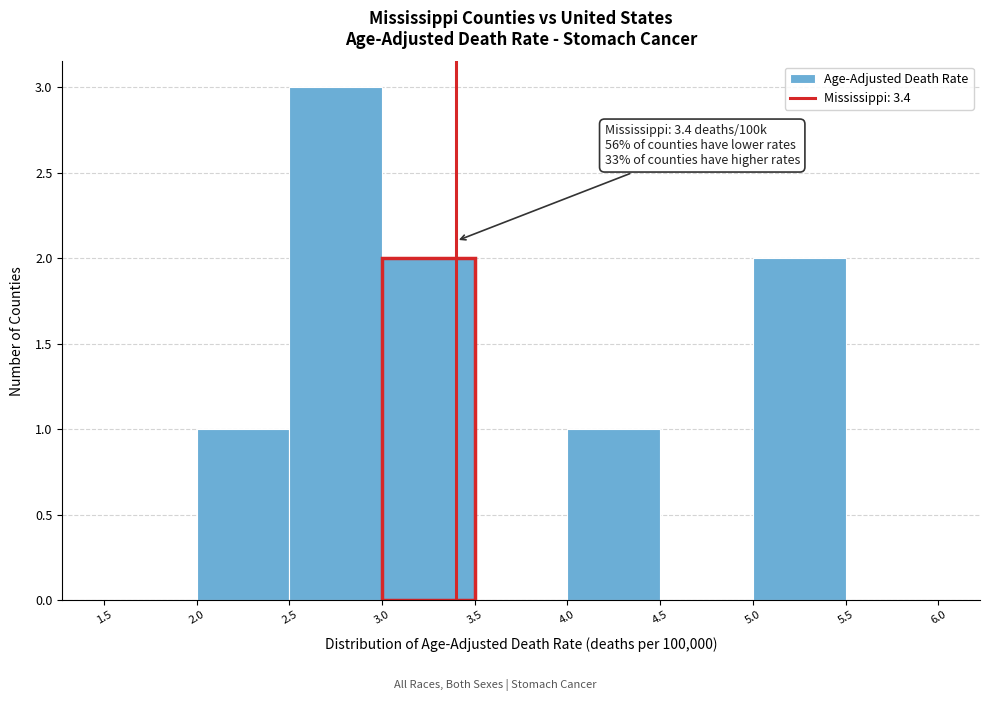

Over which range of the x-axis is the bar tallest?

2.5 to 3.0